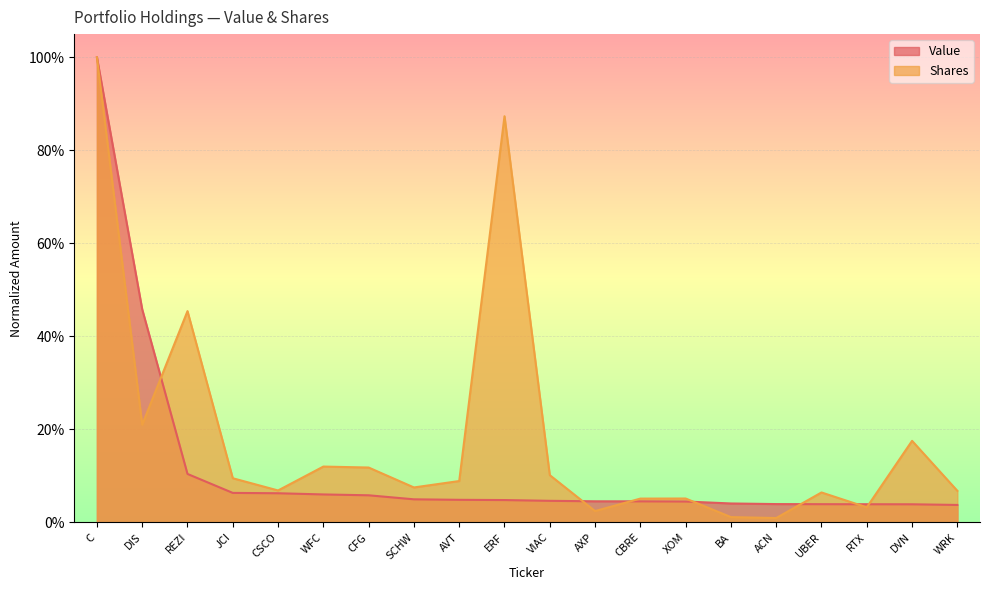

How many data points does each series have?

20